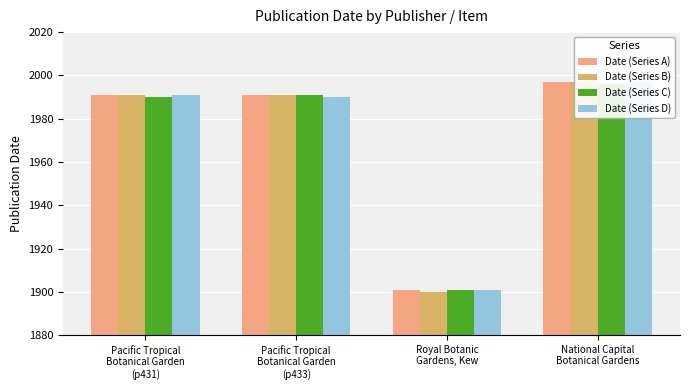

Between Royal Botanic
Gardens, Kew and Pacific Tropical
Botanical Garden
(p433), which is larger?

Pacific Tropical
Botanical Garden
(p433)